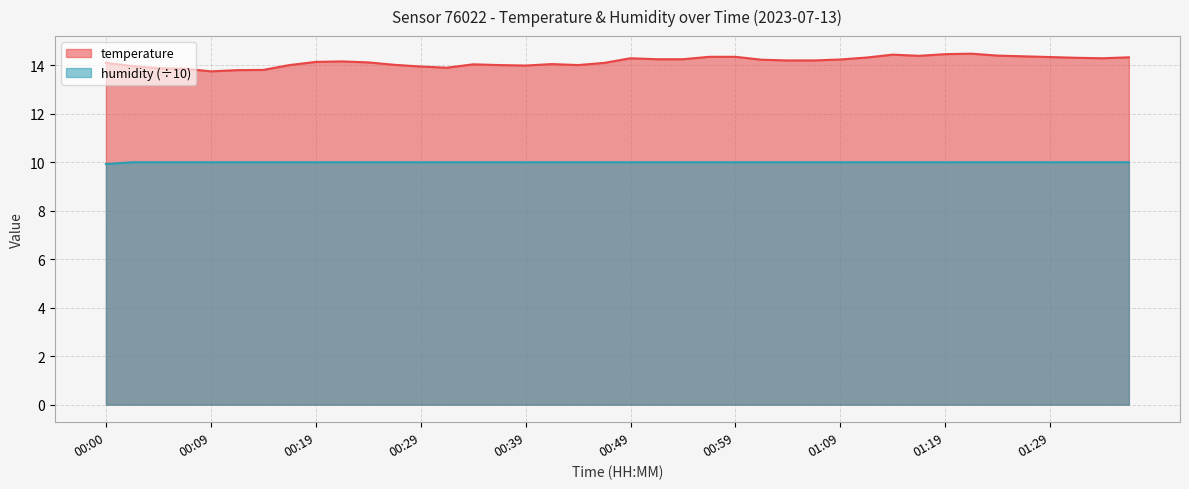

What is the highest value of the temperature series?

14.5